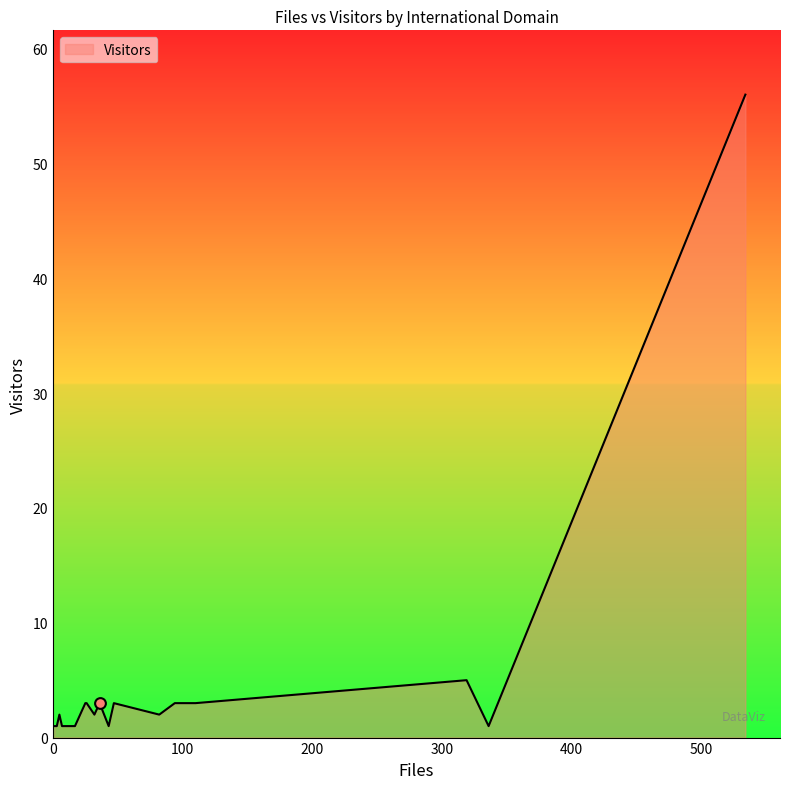

What is the difference between the maximum and minimum values?

55